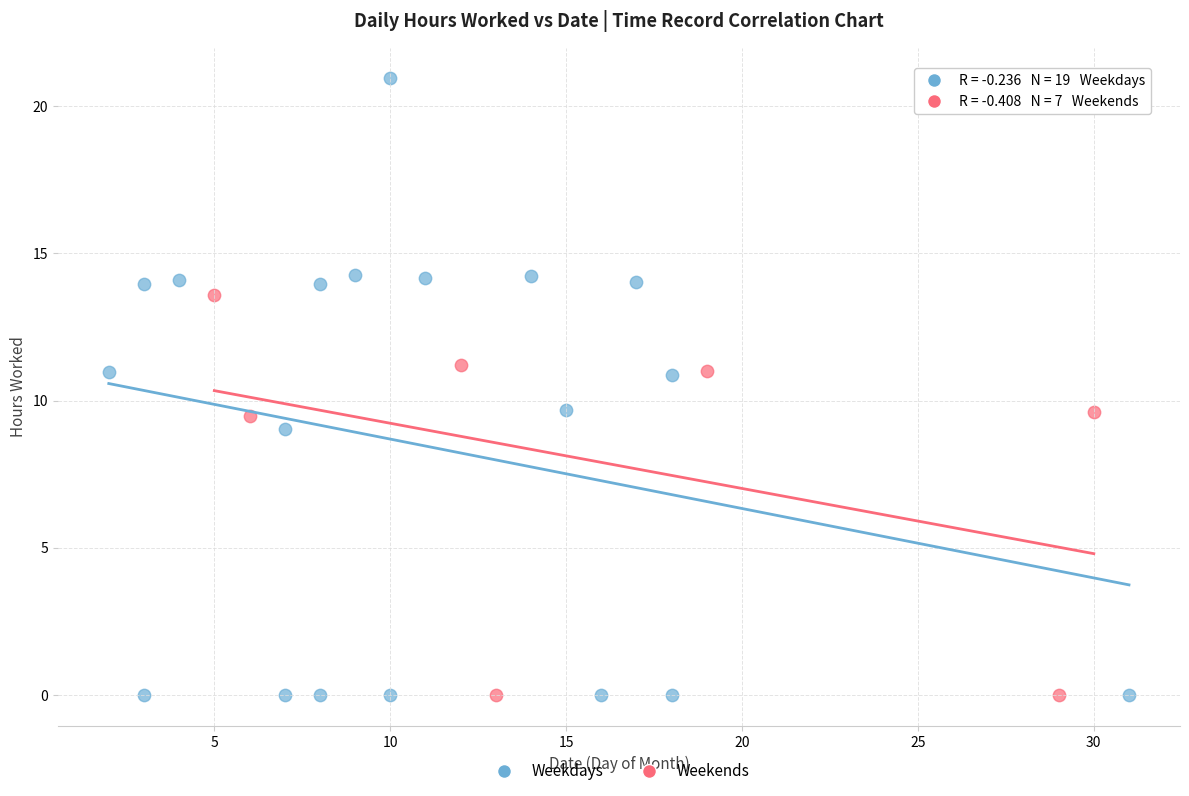

Which series reaches the maximum Y coordinate?

Weekdays